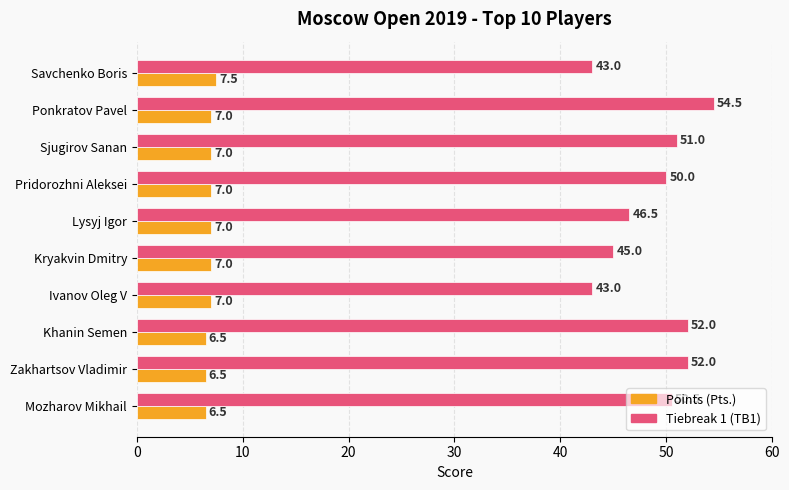

Which series has the widest spread of values?

Tiebreak 1 (TB1)